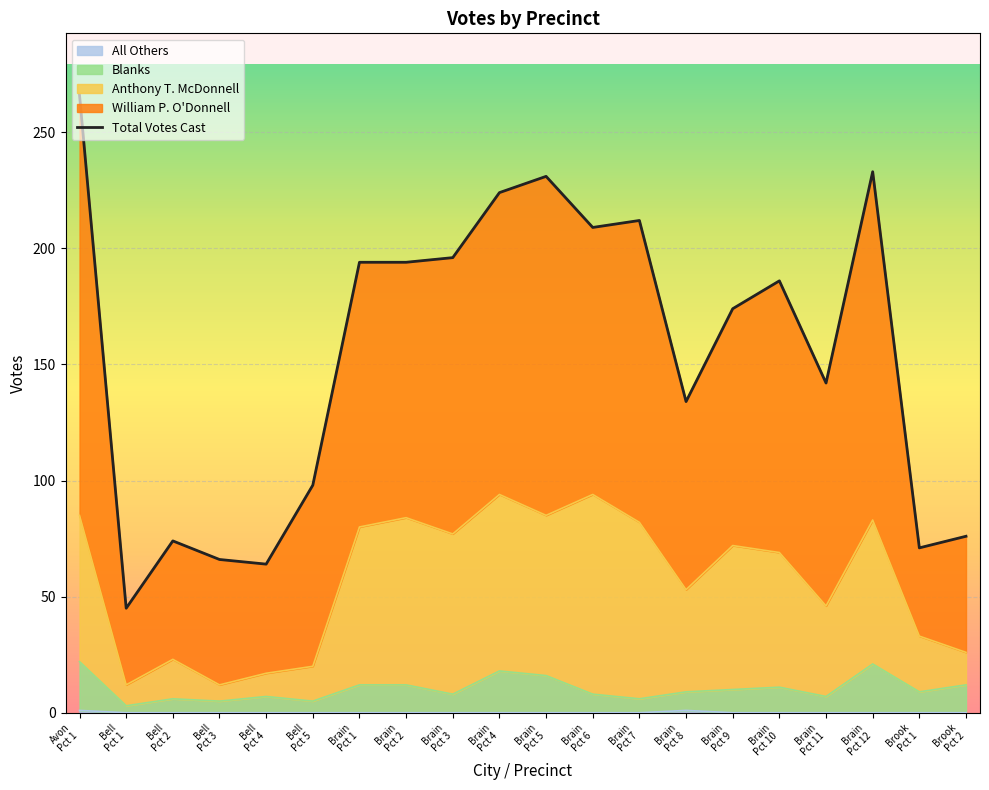

How many points are higher than both their immediate neighbors (excluding endpoints)?

5